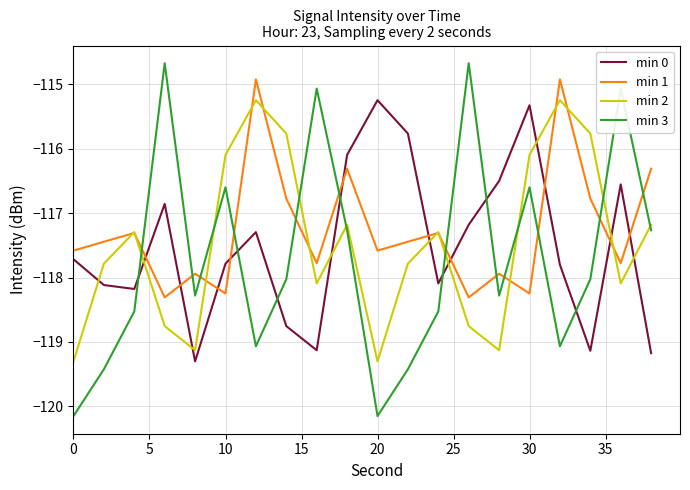

True or false: min 0 and min 2 cross at least once.

True